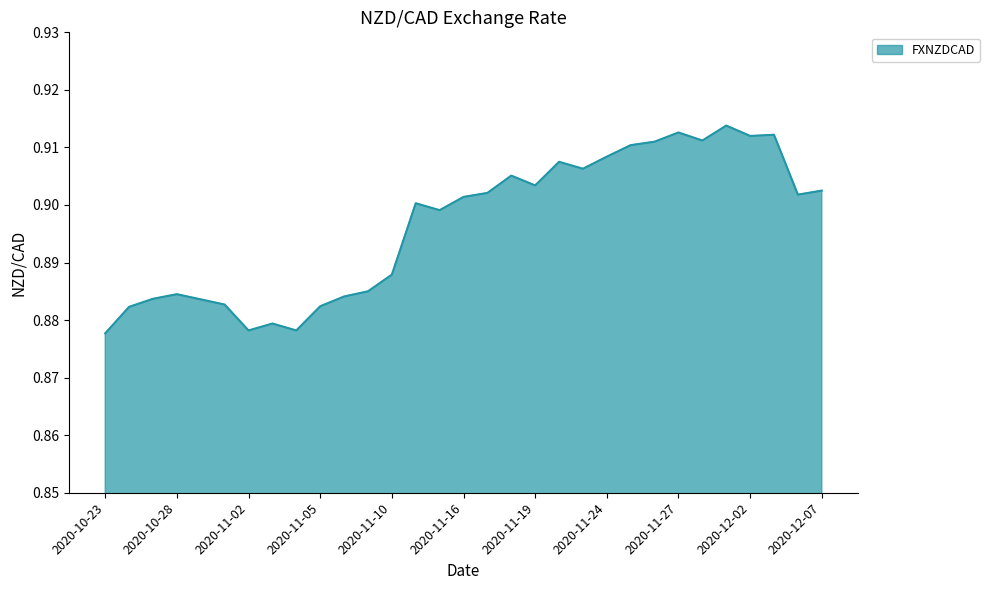

What is the minimum value shown in the chart?

0.9